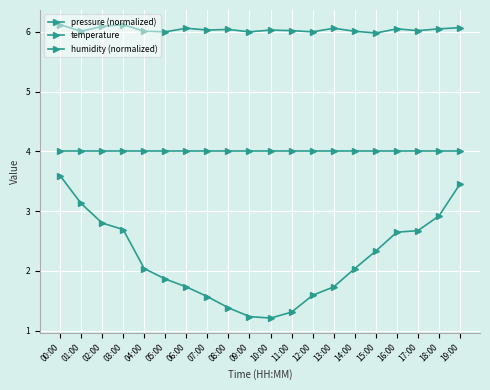

Does the chart have visible grid lines?

Yes